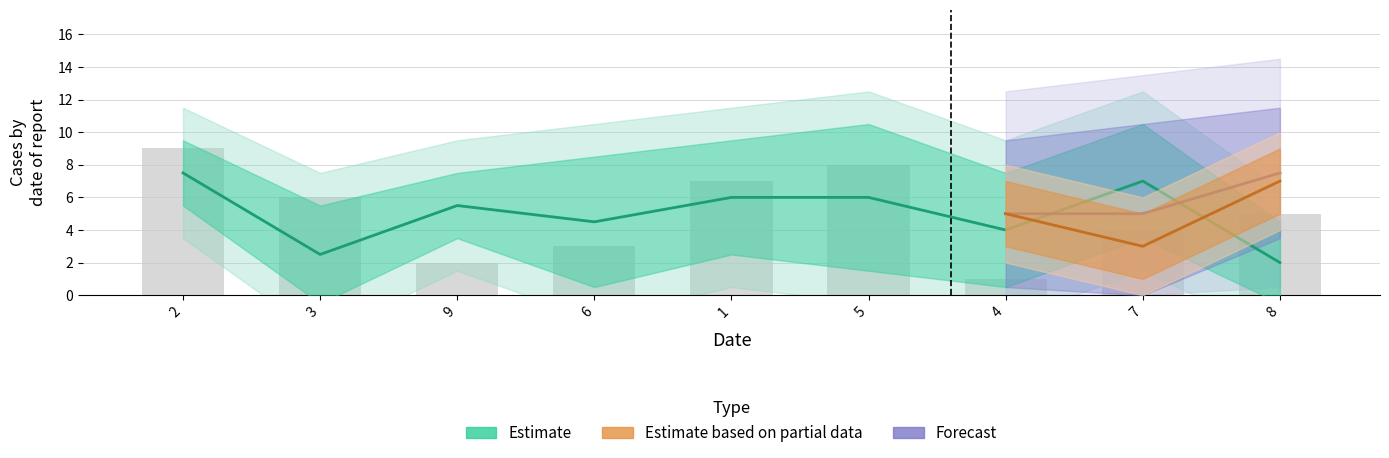

How many groups of bars are there?

9